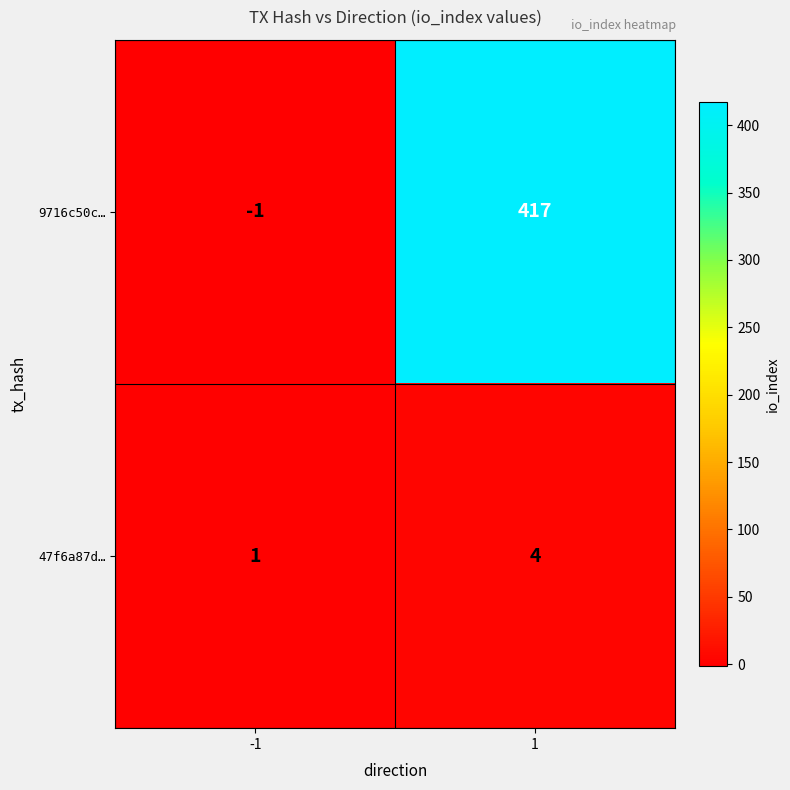

Which series has the widest spread of values?

9716c50c…